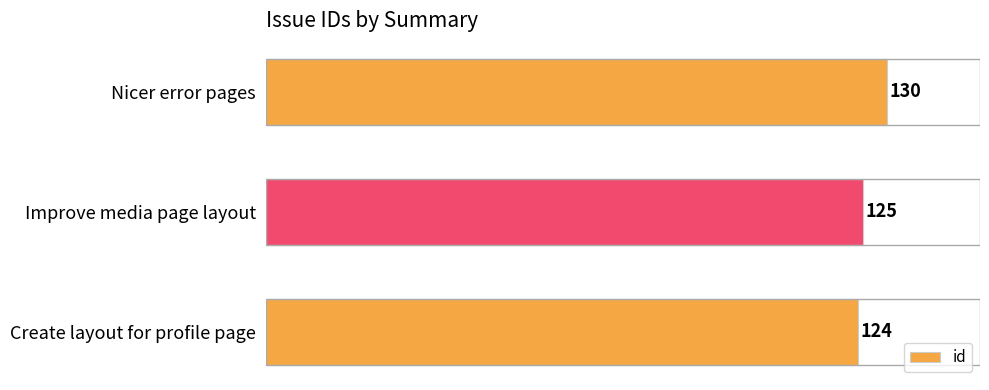

What is the smallest value displayed?

124